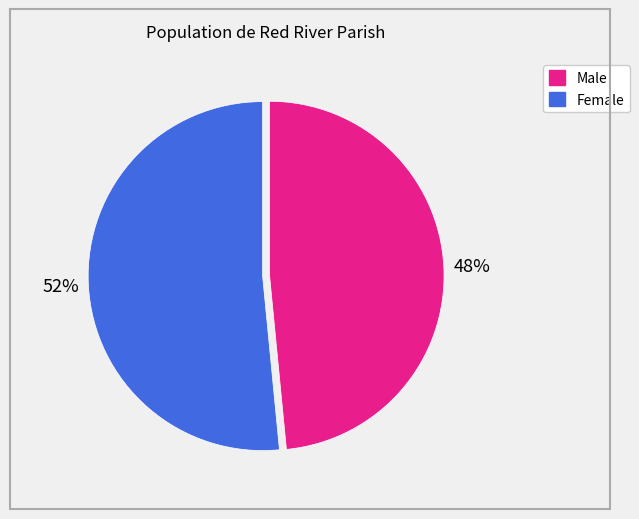

How many segments does this pie chart have?

2